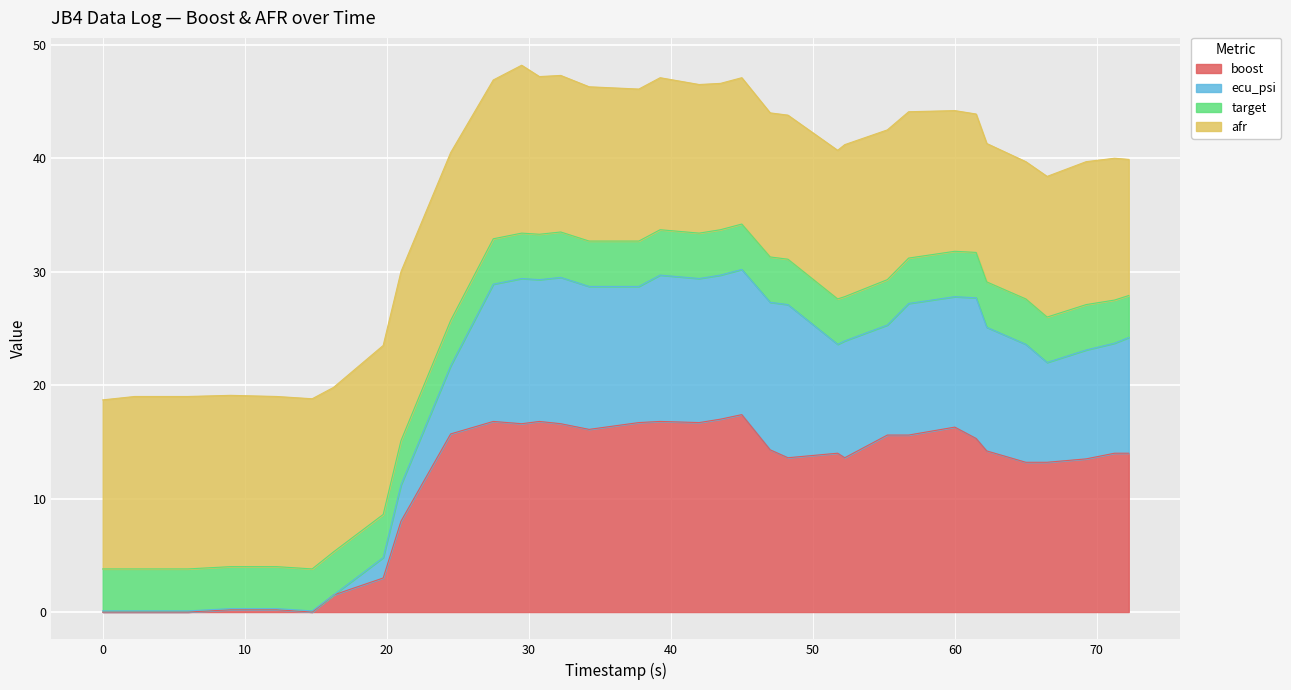

True or false: boost and ecu_psi cross at least once.

False